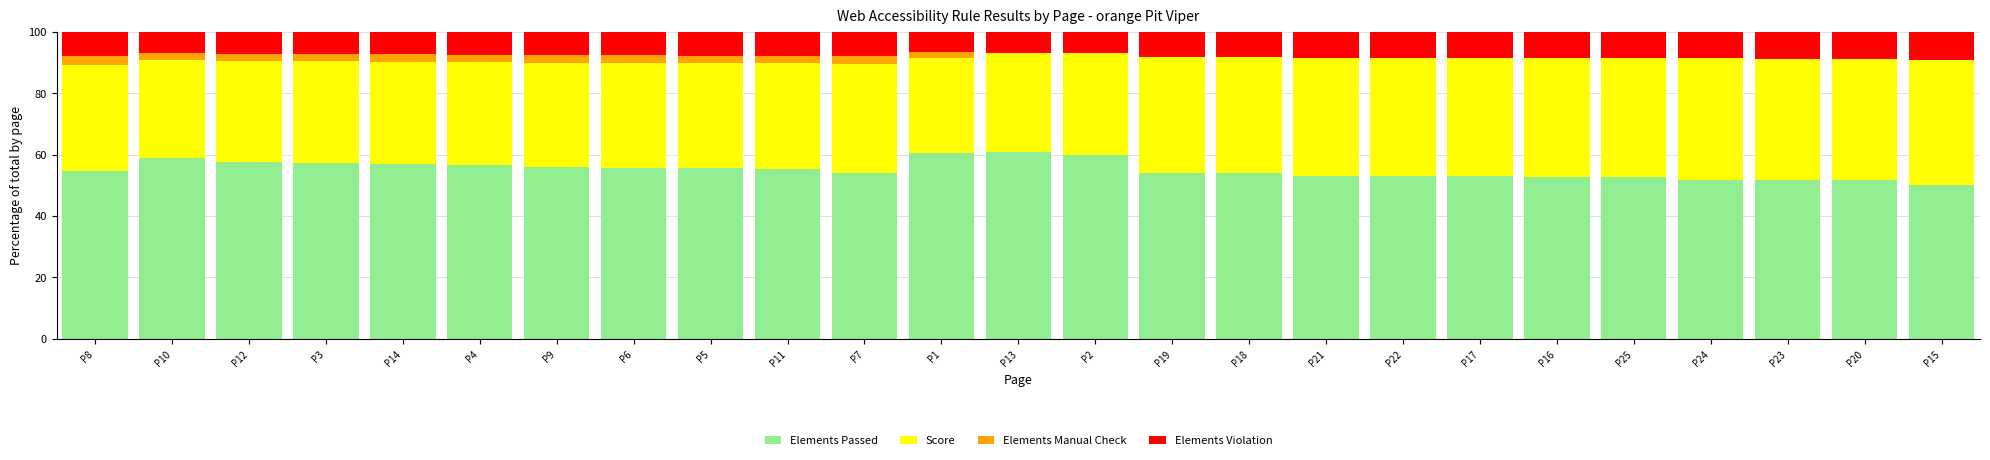

The Elements Passed series shows 19.5 at P18. True or false?

False